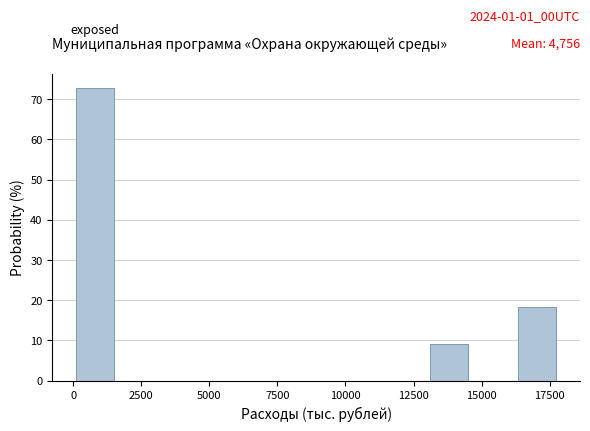

Read against the x-axis, roughly where is the centre of the tallest bar?

1000